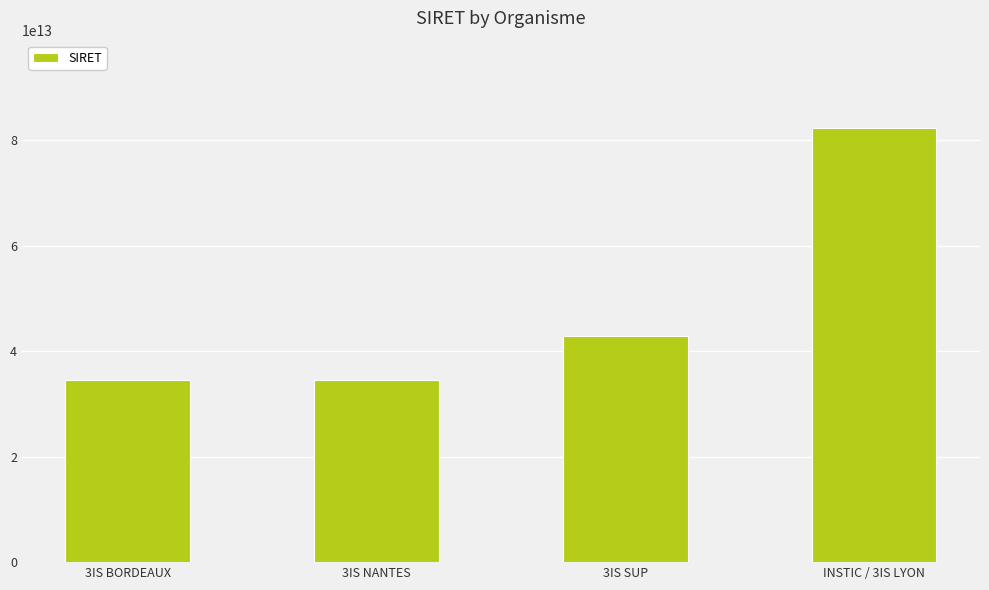

At which category does the chart reach its peak across all series?

INSTIC / 3IS LYON